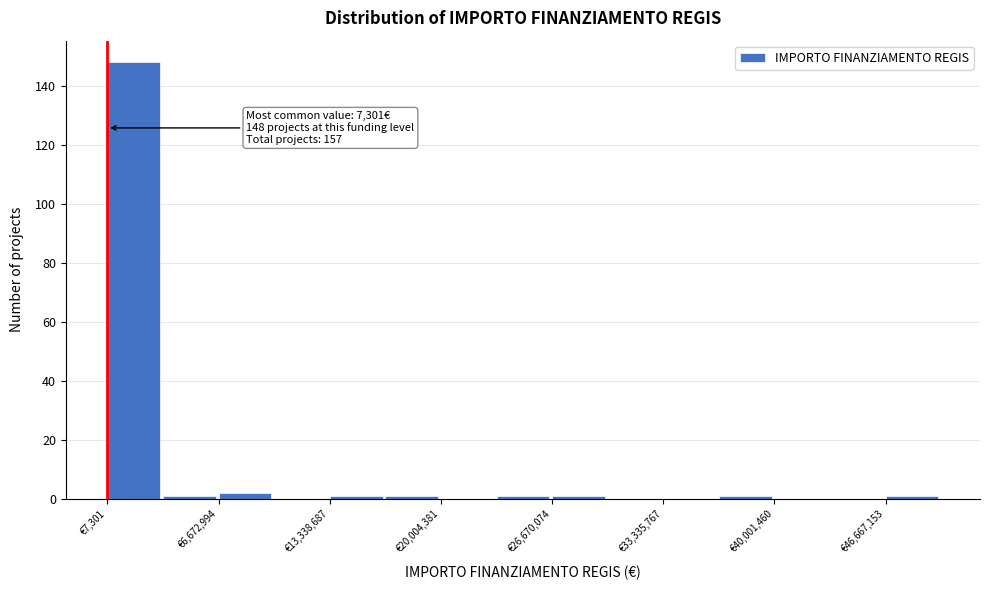

Around what value on the x-axis is the tallest bar? Give the approximate position of its centre, as read against the axis.

2000000